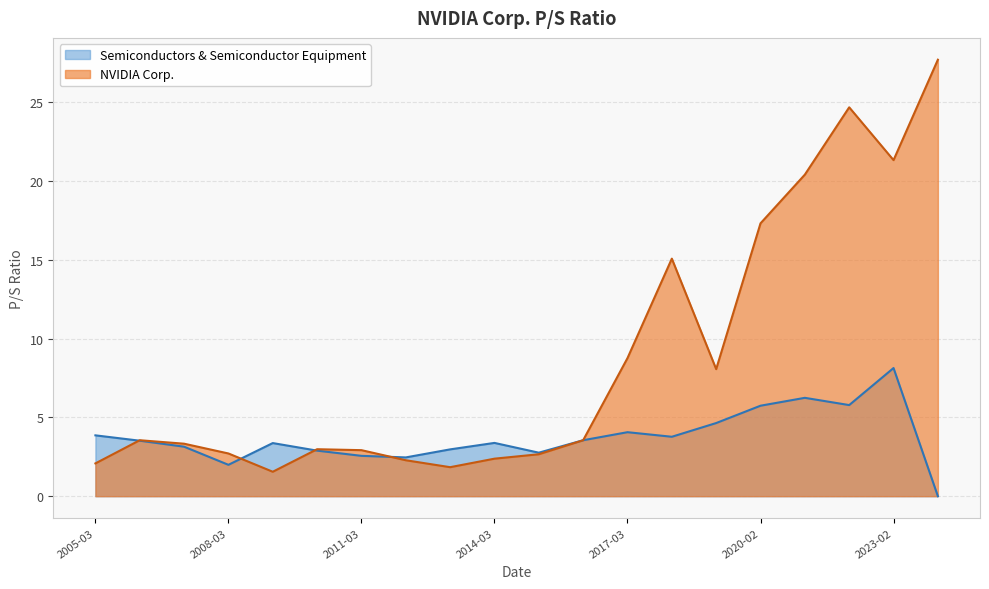

What is the difference between the maximum and minimum values in the NVIDIA Corp. series?

26.1